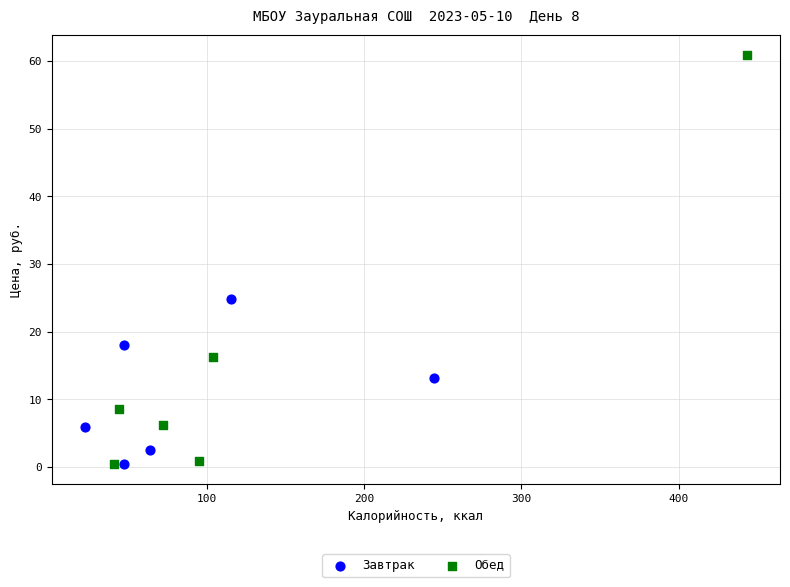

Which series has the largest Y range (max minus min)?

Обед